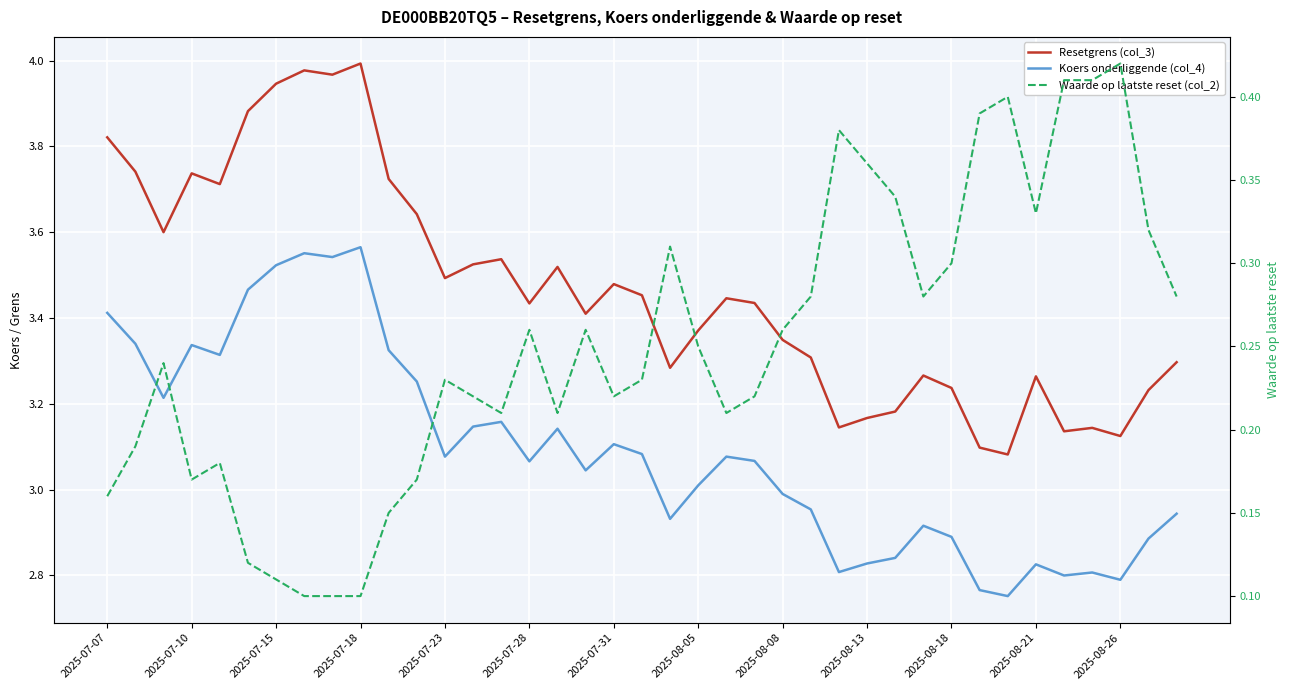

Between 21 and 26, which series saw the biggest shift?

Resetgrens (col_3)